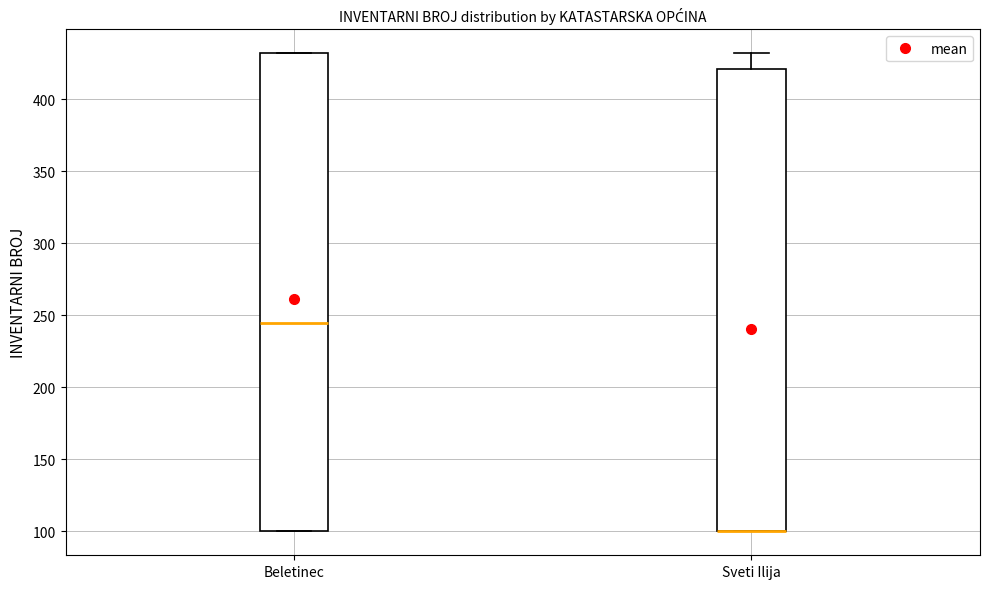

Reading left to right, transcribe this box plot: for each box, give where its median line is, the range the box spans, and where its two whiskers end, as read against the y-axis. The values are not printed on the chart, so give them approximately, as read against the axis.

Beletinec: median 245, box 100 to 430, whiskers 100 to 430
Sveti Ilija: median 100 (drawn on the box's lower edge), box 100 to 420, whiskers 100 to 430